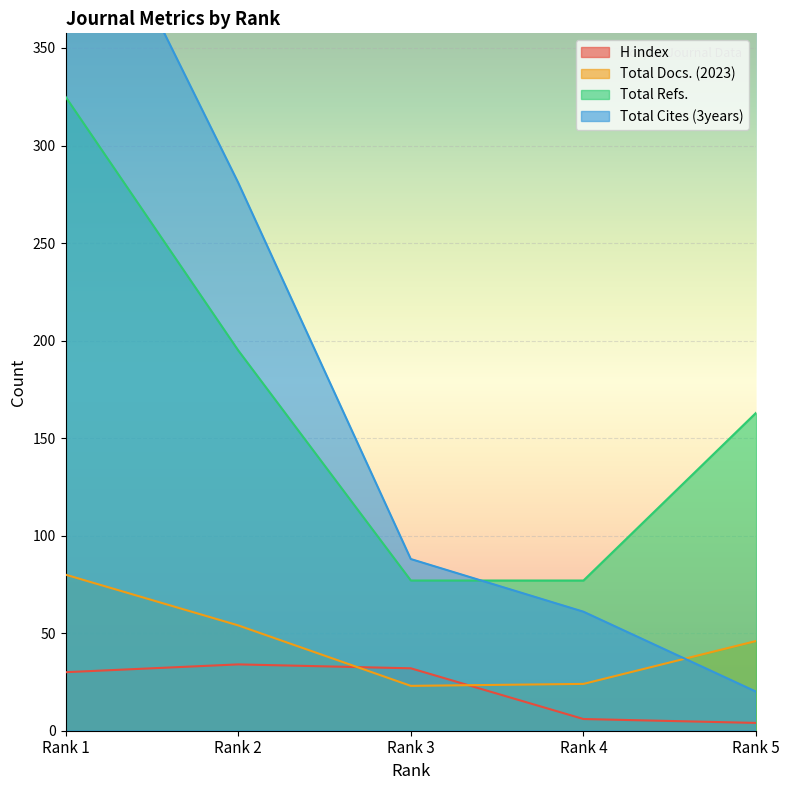

At which label does H index reach its peak?

Rank 2